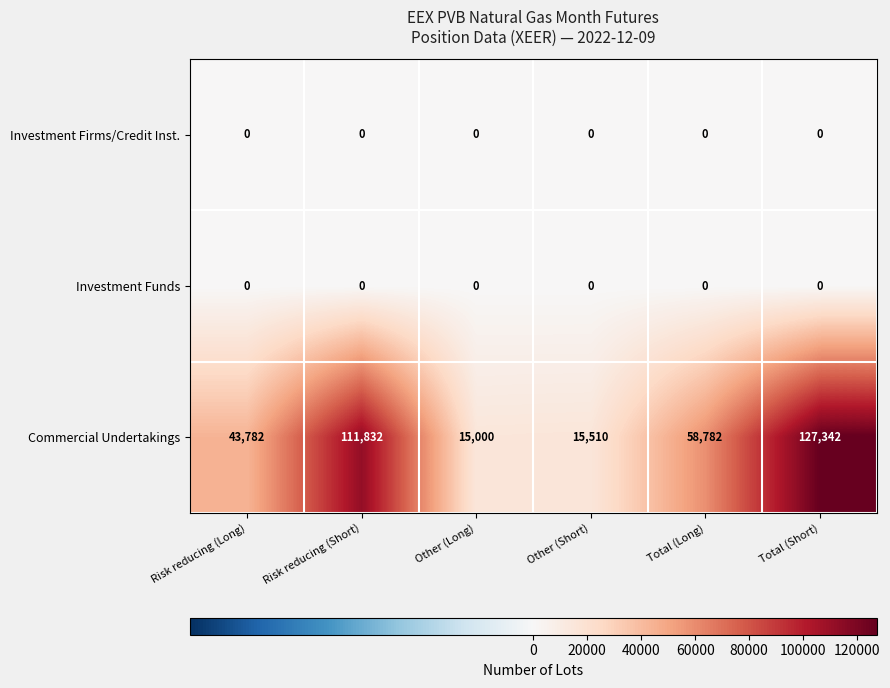

At how many categories does at least one series exceed 102207?

2